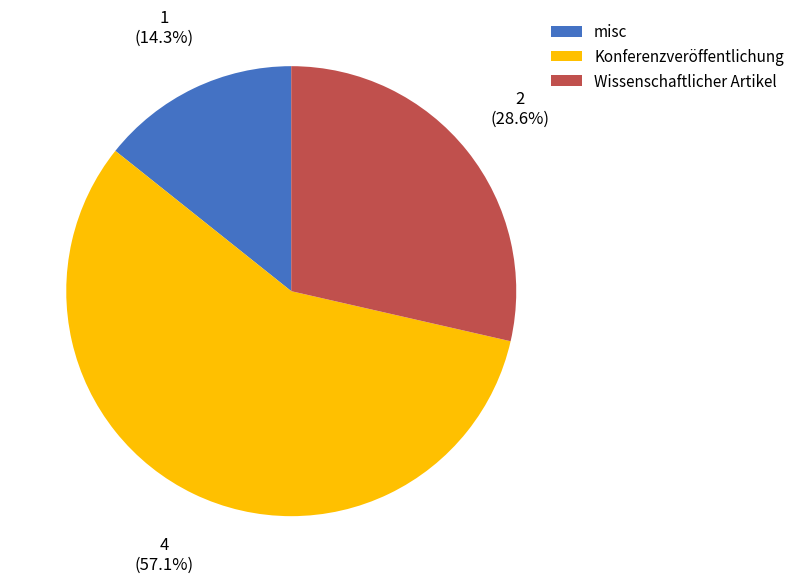

Count the number of slices in the pie.

3